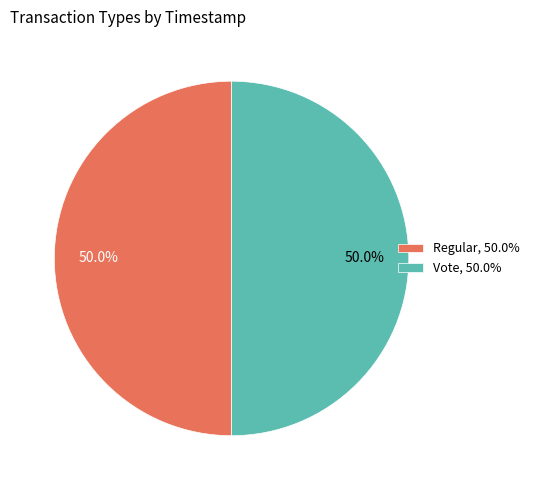

Is the sum of Regular and Vote greater than half?

Yes